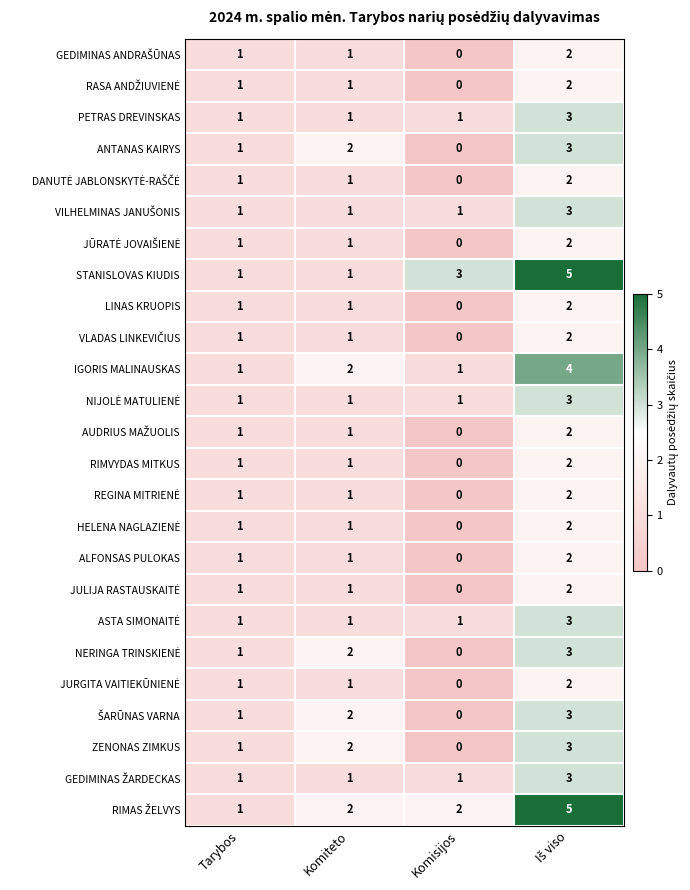

Which category has the lowest value across all series?

Komisijos